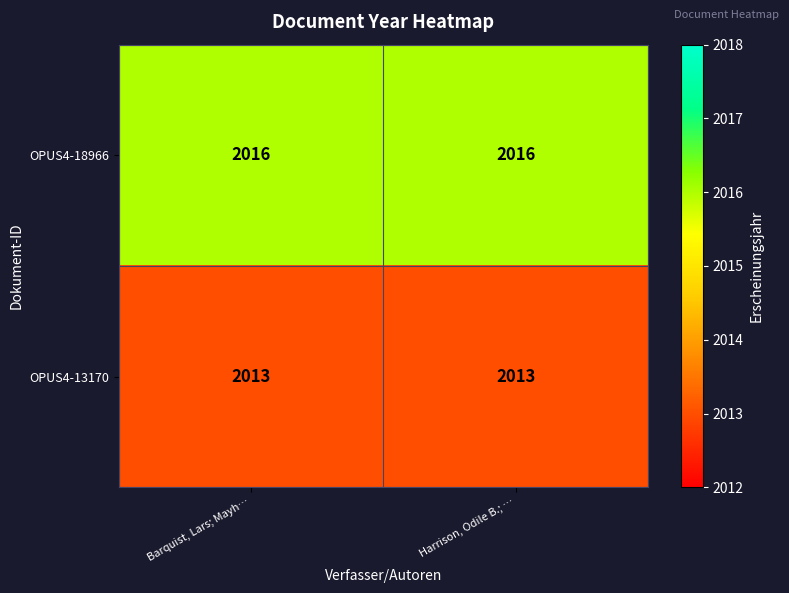

What is the approximate value of OPUS4-18966 at Barquist, Lars; Mayh…?

2016